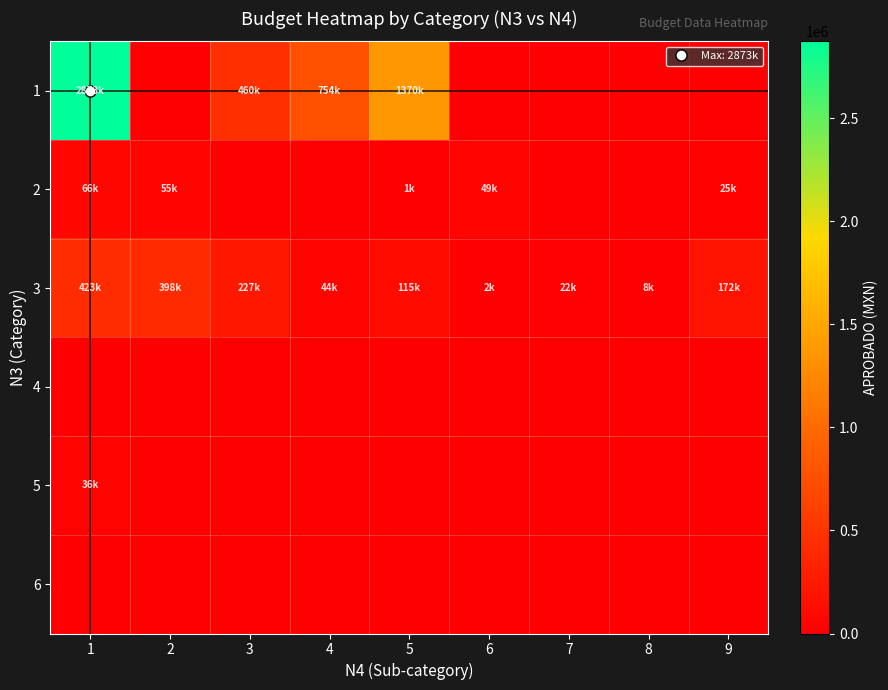

Reading left to right, transcribe all the data shown in this chart.

1: 1=2872559.7	2=0.0	3=459698.2	4=753541.3	5=1369660.8	6=0.0	7=0.0	8=0.0	9=0.0
2: 1=65619.0	2=55000.0	3=0.0	4=0.0	5=1200.0	6=49000.0	7=0.0	8=0.0	9=25000.0
3: 1=423400.0	2=397738.1	3=226620.0	4=43900.0	5=115000.0	6=2500.0	7=22100.0	8=8500.0	9=172463.0
4: 1=0.0	2=0.0	3=0.0	4=0.0	5=0.0	6=0.0	7=0.0	8=0.0	9=0.0
5: 1=36500.0	2=0.0	3=0.0	4=0.0	5=0.0	6=0.0	7=0.0	8=0.0	9=0.0
6: 1=0.0	2=0.0	3=0.0	4=0.0	5=0.0	6=0.0	7=0.0	8=0.0	9=0.0